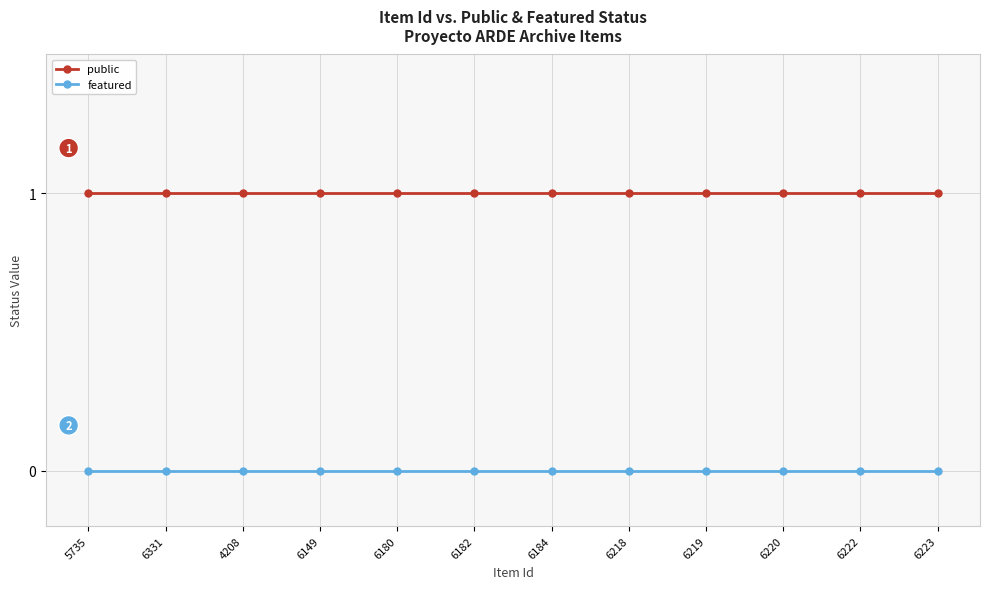

Is the value of public at 6218 greater than the value of featured at 6331?

Yes